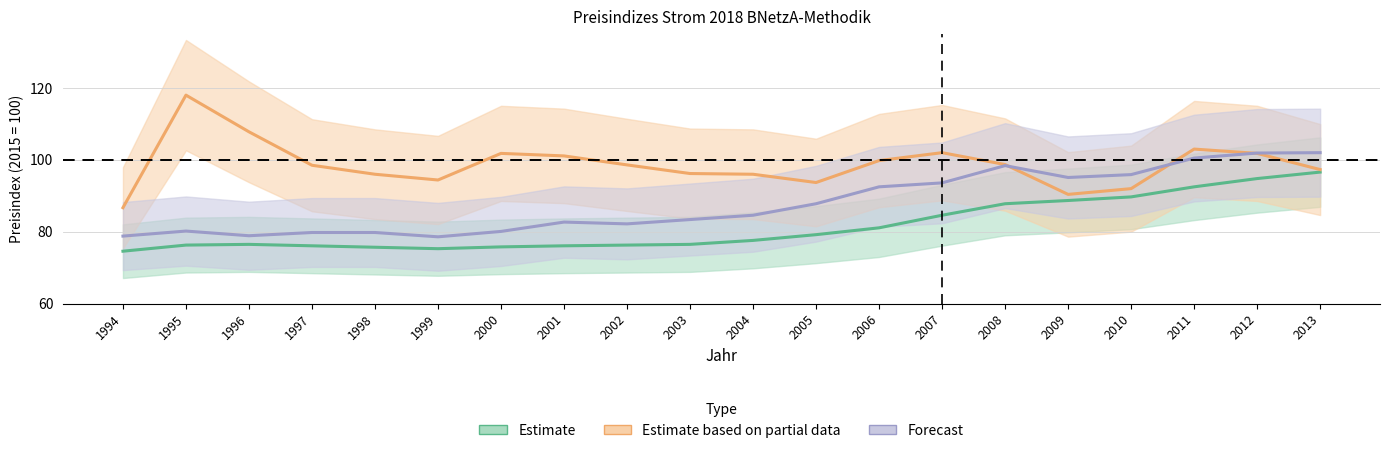

In Grundstuecksanlagen, how many points are lower than both neighbors (excluding endpoints)?

1